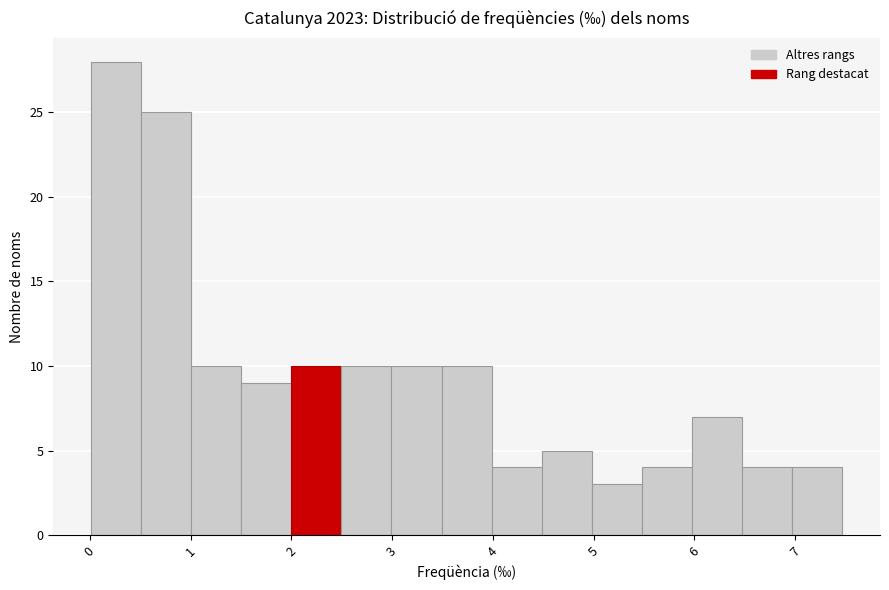

How tall is the bar that spans 3.0 to 3.5 on the x-axis? Neither the bar edges nor the heights are printed on the chart, so give them approximately, as read against the axes.

10